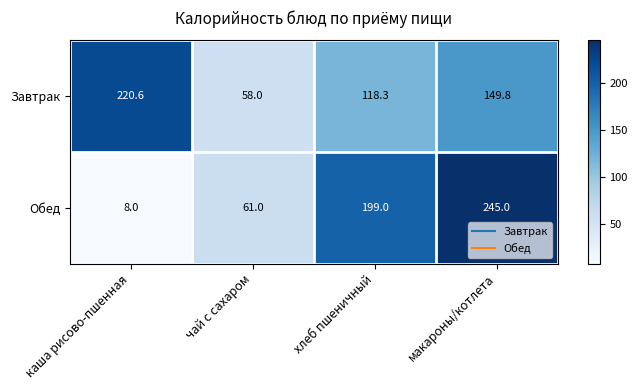

Where is Завтрак nearest to the value 139?

макароны/котлета